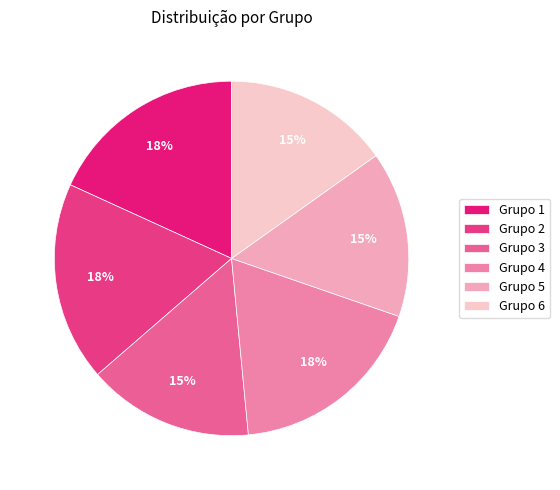

Which slice is the largest?

18